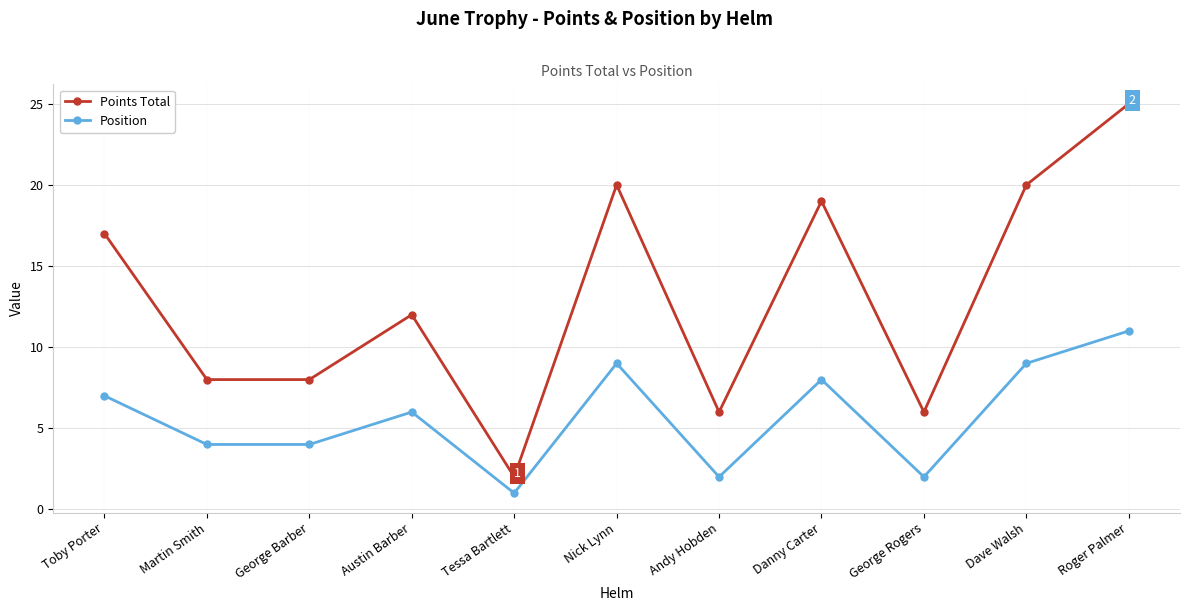

Read the Points Total value at Danny Carter, to the nearest 5.

20